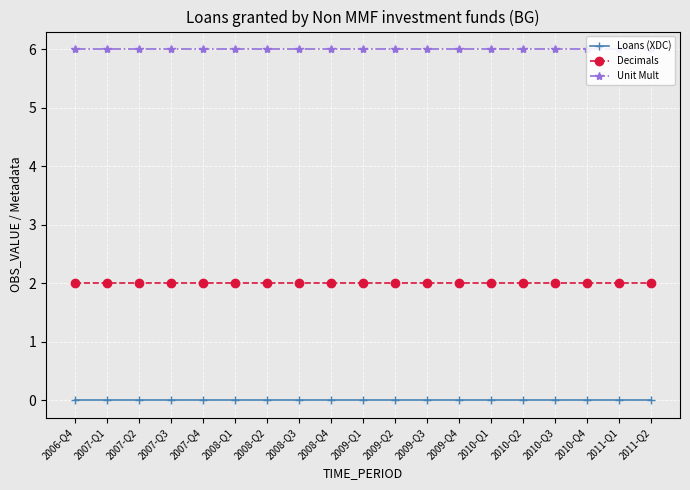

The value of Decimals at 2009-Q4 is 2. True or false?

True